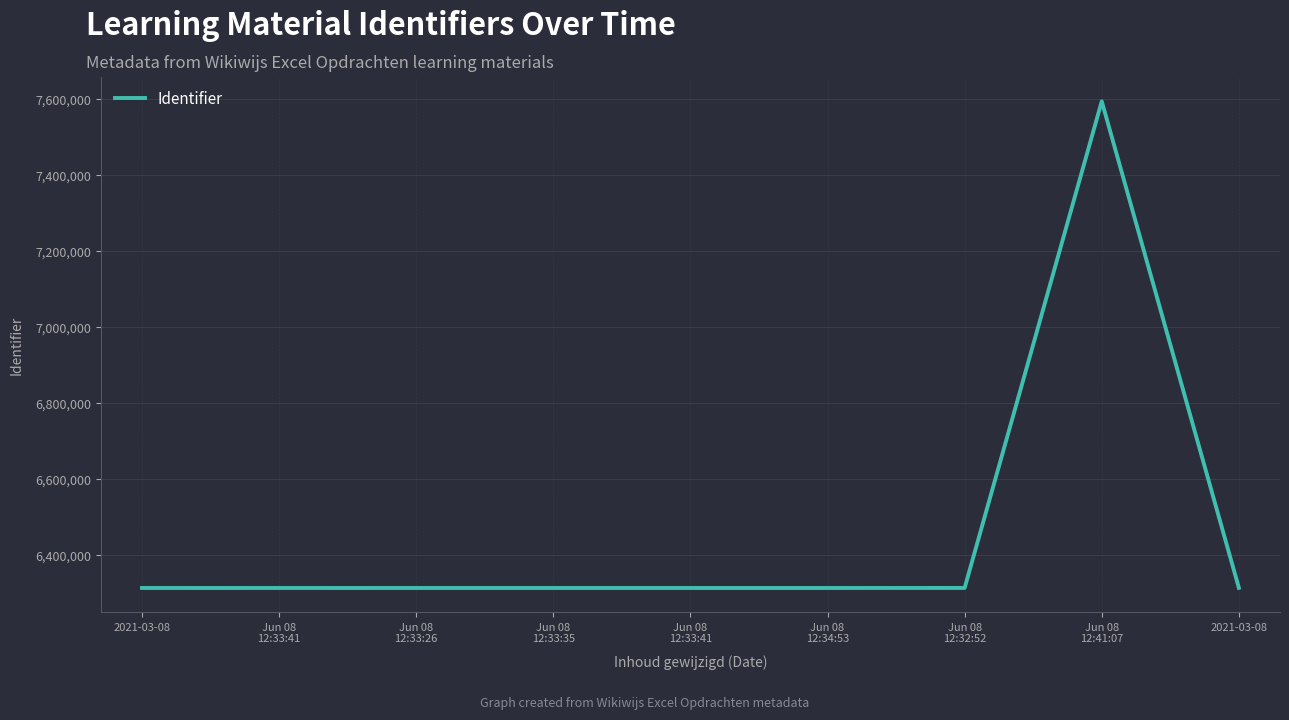

The chart shows a value of 8970256 at Jun 08
12:33:41. True or false?

False